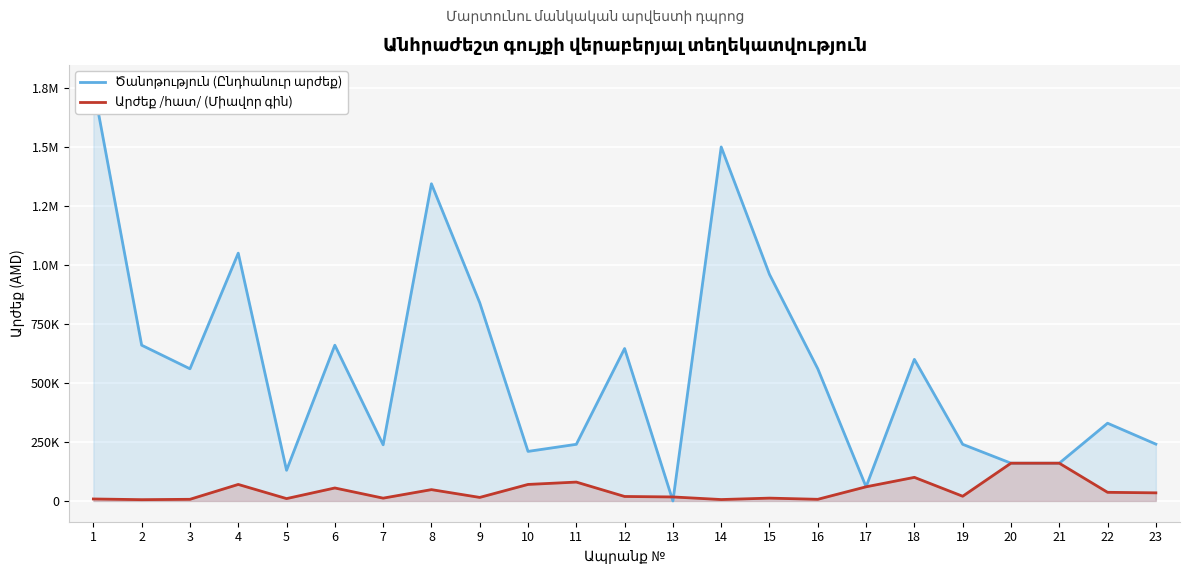

What is the total value across all series at 21?

320000